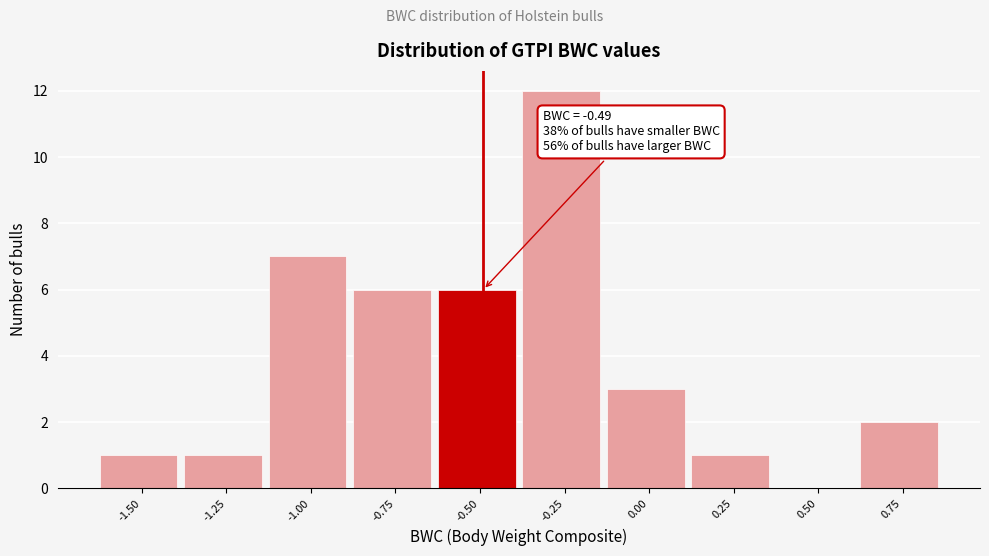

Reading left to right, extract all data points from this chart.

-1.50=1	-1.25=1	-1.00=7	-0.75=6	-0.50=6	-0.25=12	0.00=3	0.25=1	0.50=0	0.75=2